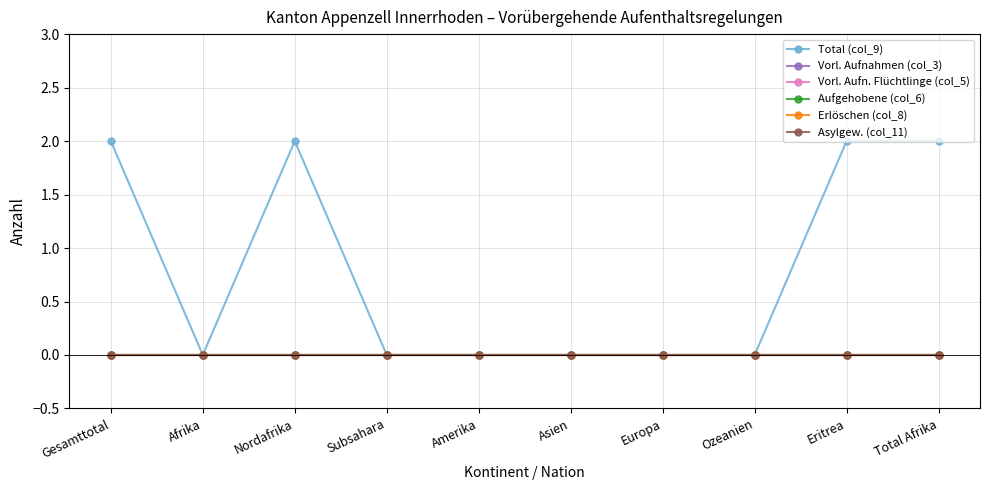

Is this an area chart (filled region under the line)?

No